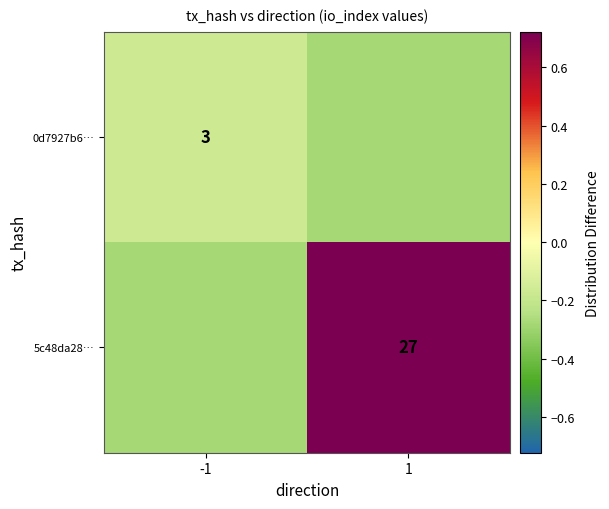

What is the minimum value for 0d7927b6…?

-0.3